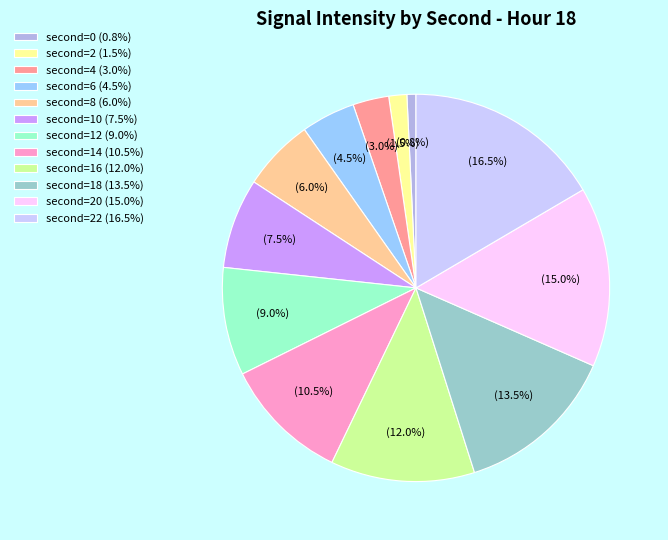

Is there a majority slice in this chart?

No